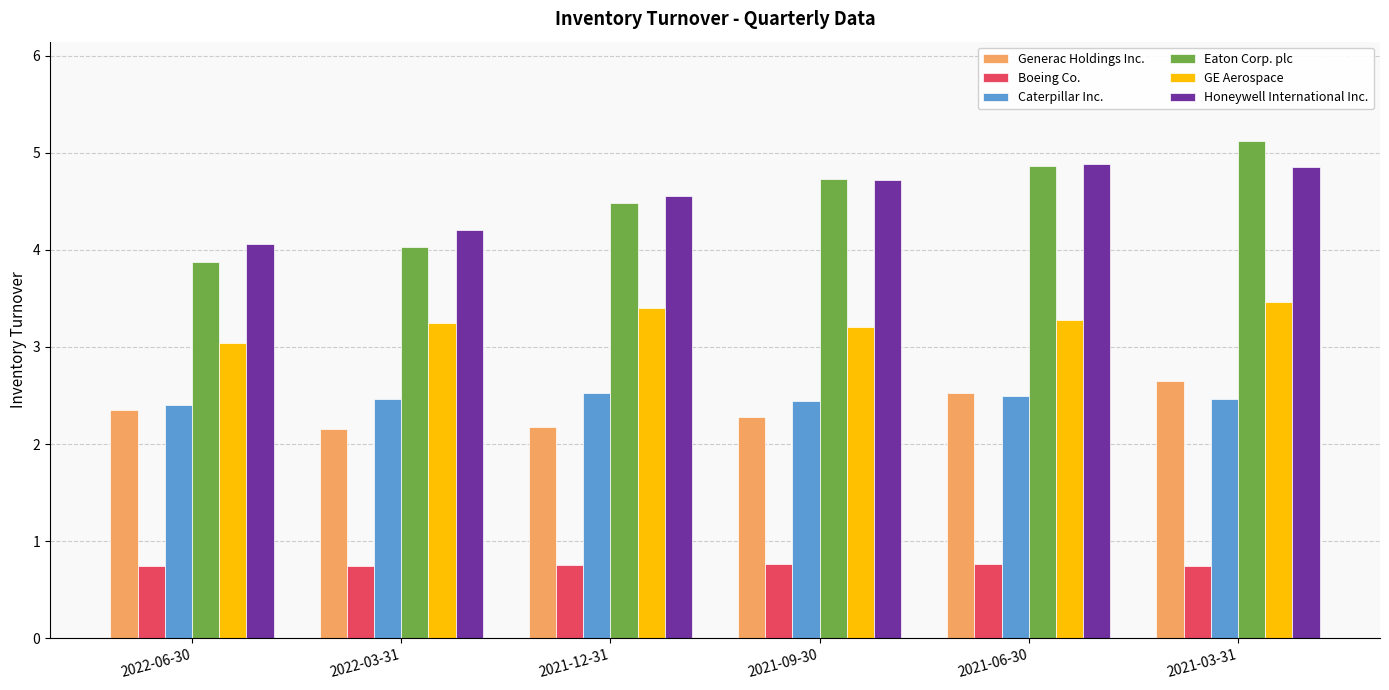

Which category has the highest value in the GE Aerospace series?

2021-03-31